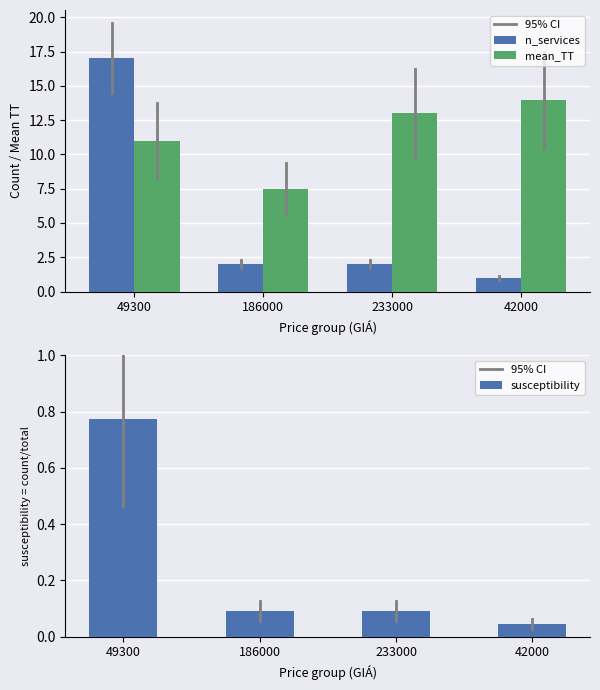

The value of mean_TT at 186000 is 2.6. True or false?

False